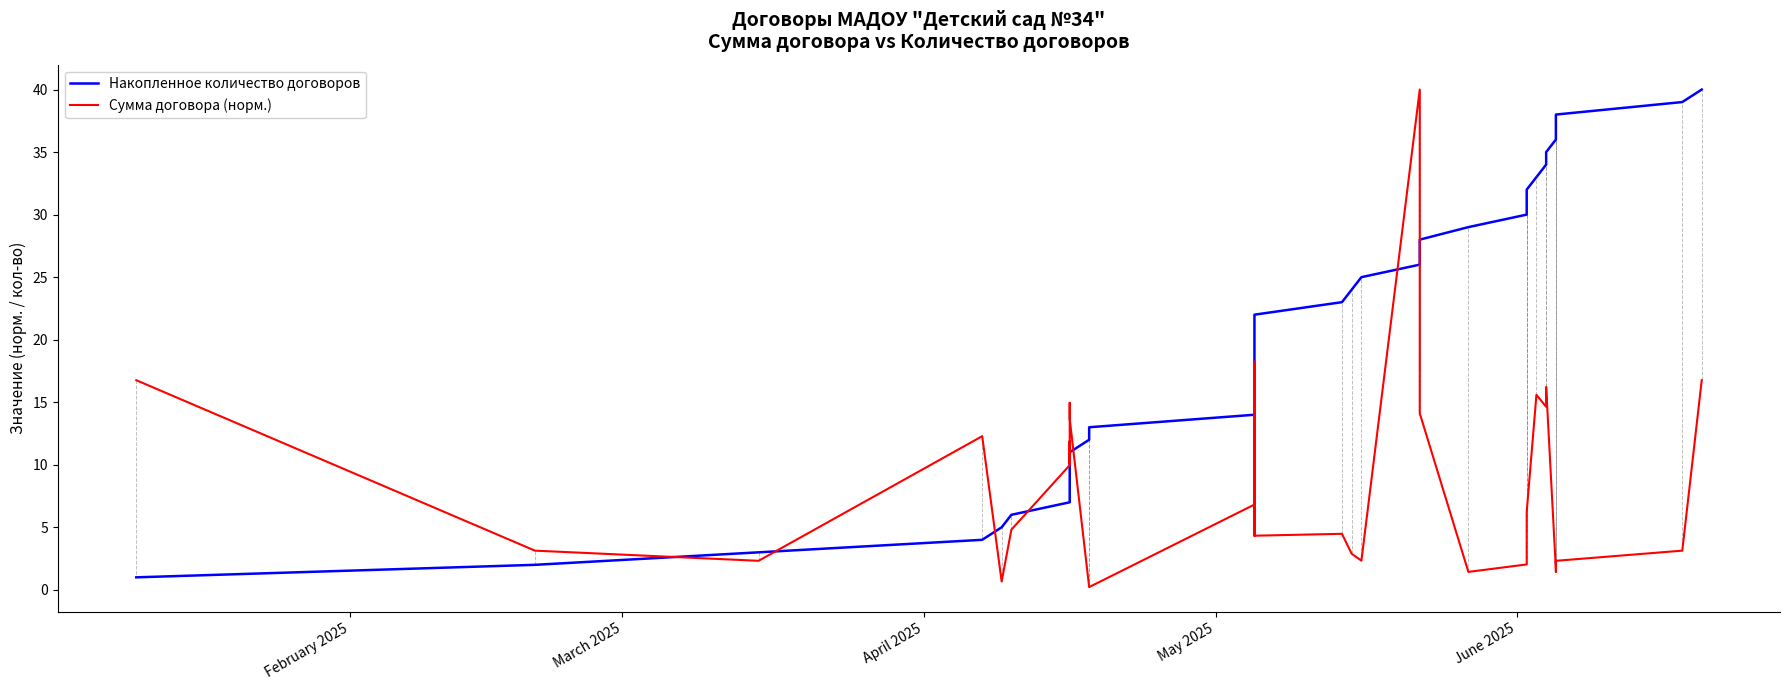

How many values in the Сумма договора (норм.) series exceed 6?

22